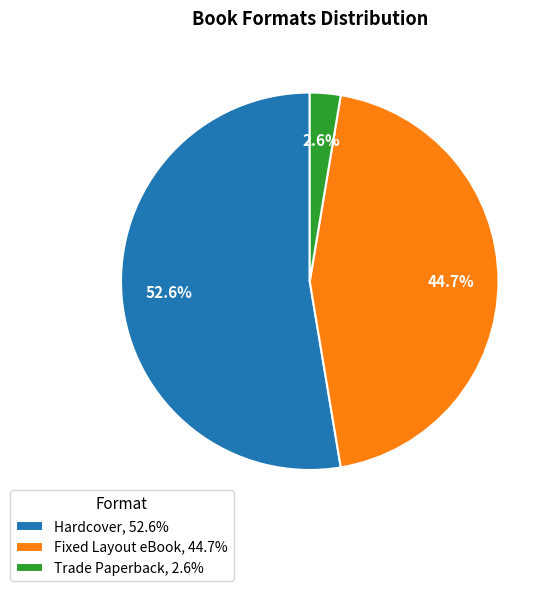

True or false: Trade Paperback accounts for 3% of the total.

True